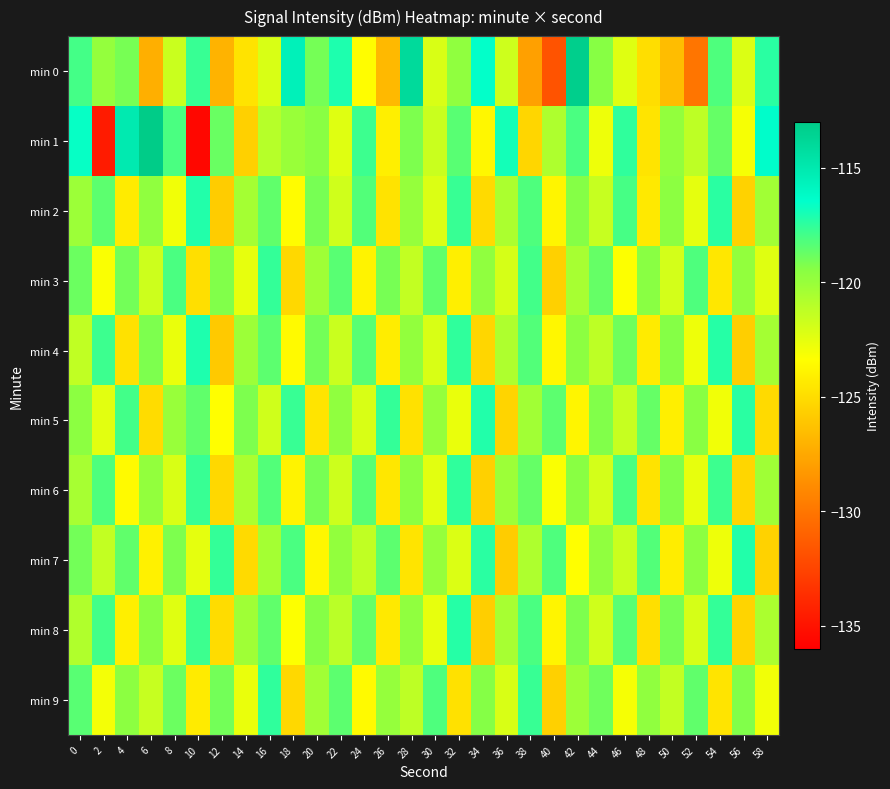

Reading left to right, list all the values displayed in this chart.

min 0: 0=-118.0	2=-119.8	4=-119.1	6=-127.2	8=-121.6	10=-117.7	12=-127.0	14=-124.6	16=-122.1	18=-115.6	20=-119.1	22=-117.1	24=-123.4	26=-126.7	28=-114.0	30=-122.1	32=-119.7	34=-116.5	36=-121.7	38=-127.9	40=-131.7	42=-113.2	44=-119.5	46=-122.3	48=-124.9	50=-126.5	52=-130.0	54=-118.2	56=-122.2	58=-117.4
min 1: 0=-116.6	2=-134.6	4=-115.1	6=-113.1	8=-118.1	10=-135.6	12=-118.8	14=-125.6	16=-121.0	18=-120.0	20=-119.5	22=-122.3	24=-117.8	26=-124.1	28=-119.2	30=-121.6	32=-118.4	34=-123.7	36=-116.9	38=-125.3	40=-120.7	42=-118.1	44=-122.8	46=-117.5	48=-124.6	50=-119.8	52=-121.2	54=-118.7	56=-123.1	58=-116.4
min 2: 0=-120.1	2=-118.5	4=-124.3	6=-119.7	8=-122.9	10=-117.2	12=-125.8	14=-120.4	16=-118.6	18=-123.5	20=-119.1	22=-121.8	24=-118.3	26=-124.7	28=-119.9	30=-122.2	32=-117.7	34=-125.1	36=-120.6	38=-118.2	40=-123.8	42=-119.4	44=-121.5	46=-118.0	48=-124.4	50=-119.6	52=-122.5	54=-117.4	56=-125.5	58=-120.3
min 3: 0=-118.8	2=-123.2	4=-119.0	6=-121.7	8=-118.1	10=-124.9	12=-119.3	14=-122.6	16=-117.6	18=-125.2	20=-120.2	22=-118.4	24=-123.9	26=-119.1	28=-121.4	30=-118.6	32=-124.1	34=-119.7	36=-122.0	38=-117.9	40=-125.6	42=-120.5	44=-118.7	46=-123.3	48=-119.5	50=-121.9	52=-118.2	54=-124.5	56=-119.8	58=-122.3
min 4: 0=-121.3	2=-117.8	4=-124.8	6=-119.2	8=-122.7	10=-117.1	12=-125.9	14=-120.1	16=-118.5	18=-123.6	20=-119.0	22=-121.6	24=-118.4	26=-124.2	28=-119.8	30=-122.1	32=-117.5	34=-125.3	36=-120.7	38=-118.3	40=-123.7	42=-119.6	44=-121.2	46=-118.9	48=-124.3	50=-119.4	52=-122.8	54=-117.3	56=-125.7	58=-120.4
min 5: 0=-119.6	2=-122.4	4=-117.9	6=-125.0	8=-120.0	10=-118.6	12=-123.4	14=-119.2	16=-121.8	18=-117.7	20=-124.6	22=-119.7	24=-122.1	26=-117.6	28=-124.8	30=-119.9	32=-122.7	34=-117.2	36=-125.4	38=-120.3	40=-118.5	42=-123.8	44=-119.3	46=-121.5	48=-118.7	50=-124.1	52=-119.5	54=-122.9	56=-117.4	58=-125.1
min 6: 0=-120.5	2=-118.2	4=-123.6	6=-119.8	8=-122.1	10=-117.7	12=-125.2	14=-120.6	16=-118.3	18=-123.9	20=-119.1	22=-121.7	24=-118.4	26=-124.5	28=-119.6	30=-122.4	32=-117.5	34=-125.6	36=-120.1	38=-118.7	40=-123.2	42=-119.5	44=-121.9	46=-118.1	48=-124.7	50=-119.3	52=-122.6	54=-117.8	56=-125.3	58=-120.2
min 7: 0=-119.0	2=-121.4	4=-118.6	6=-124.0	8=-119.2	10=-122.5	12=-117.6	14=-125.1	16=-120.4	18=-118.1	20=-123.7	22=-119.8	24=-121.3	26=-118.5	28=-124.6	30=-119.9	32=-122.2	34=-117.4	36=-125.8	38=-120.7	40=-118.2	42=-123.4	44=-119.7	46=-121.6	48=-118.3	50=-124.2	52=-119.6	54=-122.8	56=-117.2	58=-125.5
min 8: 0=-120.8	2=-117.9	4=-124.1	6=-119.5	8=-122.3	10=-117.8	12=-125.0	14=-120.2	16=-118.6	18=-123.3	20=-119.4	22=-121.1	24=-118.7	26=-124.4	28=-119.7	30=-122.6	32=-117.3	34=-125.7	36=-120.5	38=-118.1	40=-123.8	42=-119.2	44=-121.8	46=-118.4	48=-124.9	50=-119.1	52=-122.0	54=-117.6	56=-125.4	58=-120.6
min 9: 0=-118.4	2=-123.0	4=-119.6	6=-121.5	8=-118.8	10=-124.3	12=-119.0	14=-122.7	16=-117.5	18=-125.2	20=-120.3	22=-118.5	24=-123.6	26=-119.9	28=-121.2	30=-118.2	32=-124.8	34=-119.4	36=-122.1	38=-117.7	40=-125.6	42=-120.1	44=-118.9	46=-123.1	48=-119.7	50=-121.4	52=-118.6	54=-124.6	56=-119.3	58=-122.9